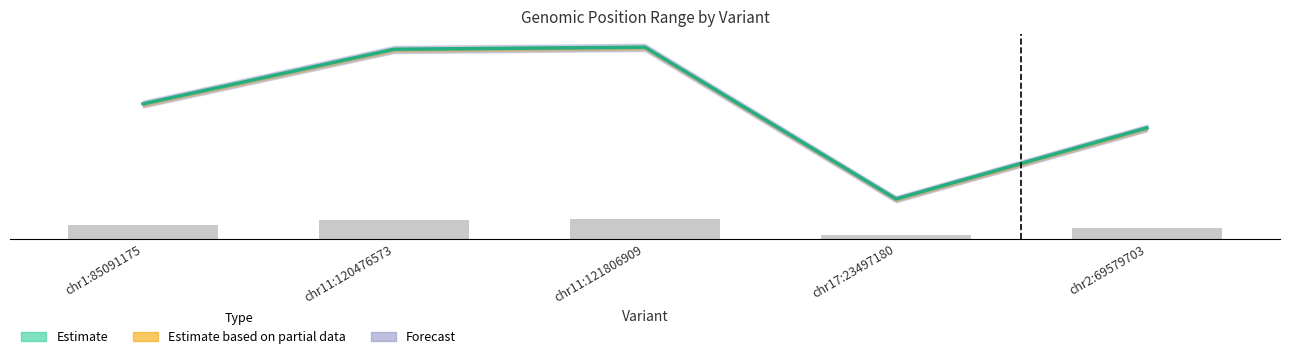

Between chr17:23497180 and chr2:69579703, which is larger?

chr2:69579703